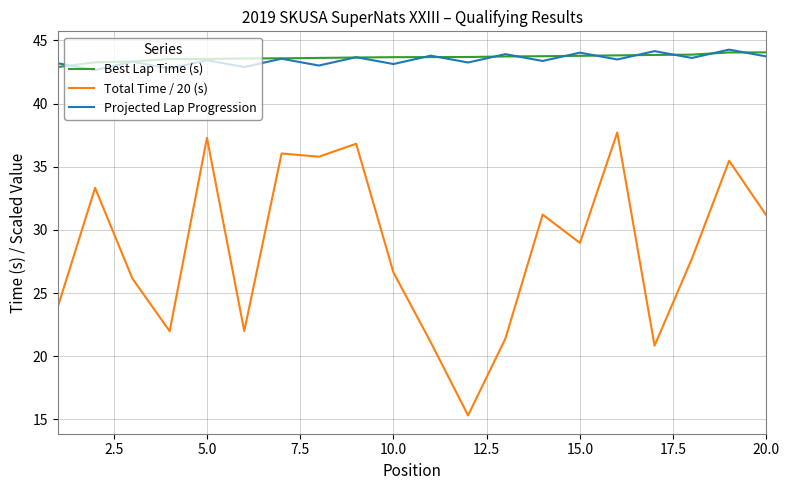

Which series has the largest range (max minus min)?

Total Time / 20 (s)